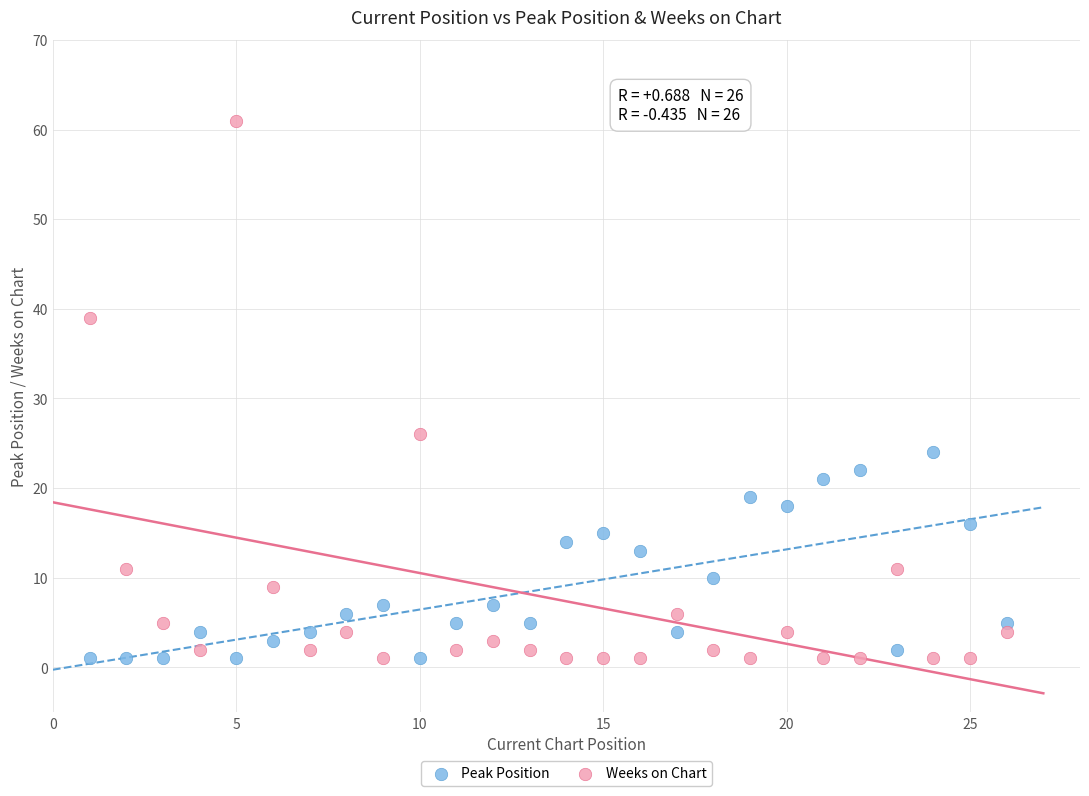

What are all the series names shown in the legend?

Peak Position, Weeks on Chart